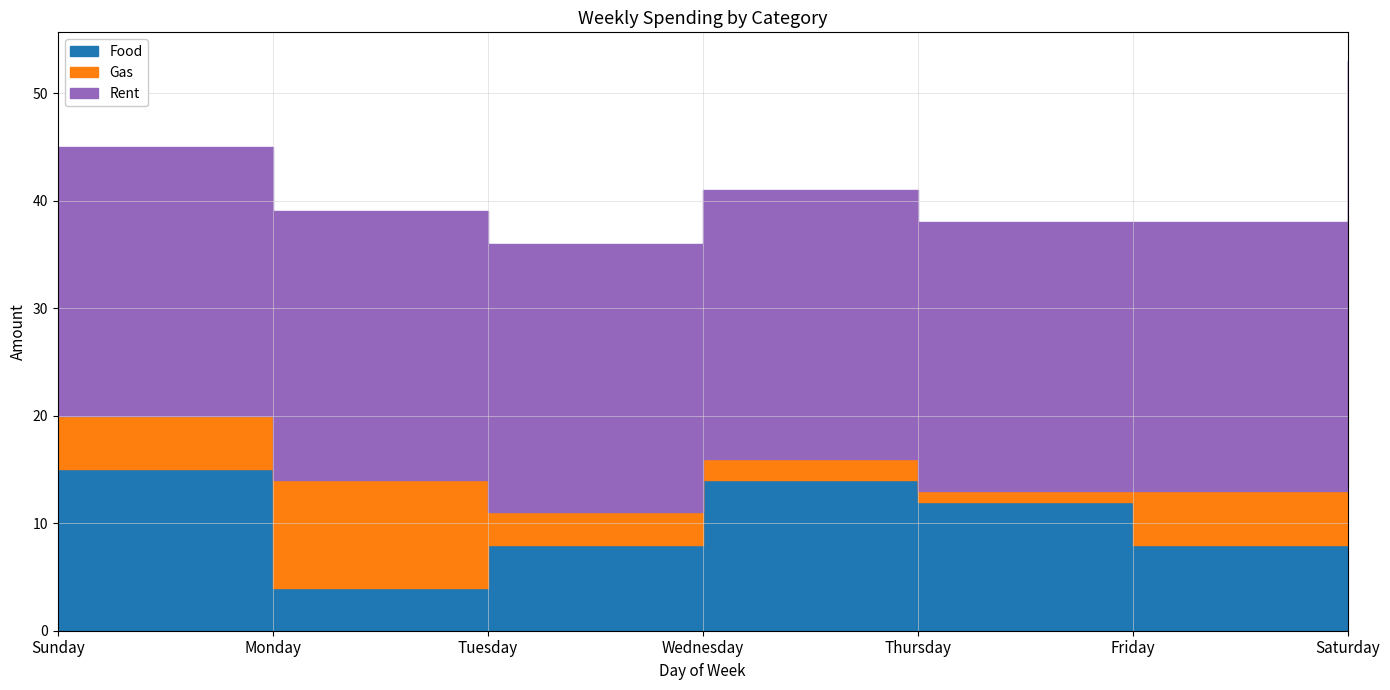

Read the Gas value at Tuesday, to the nearest 5.

5